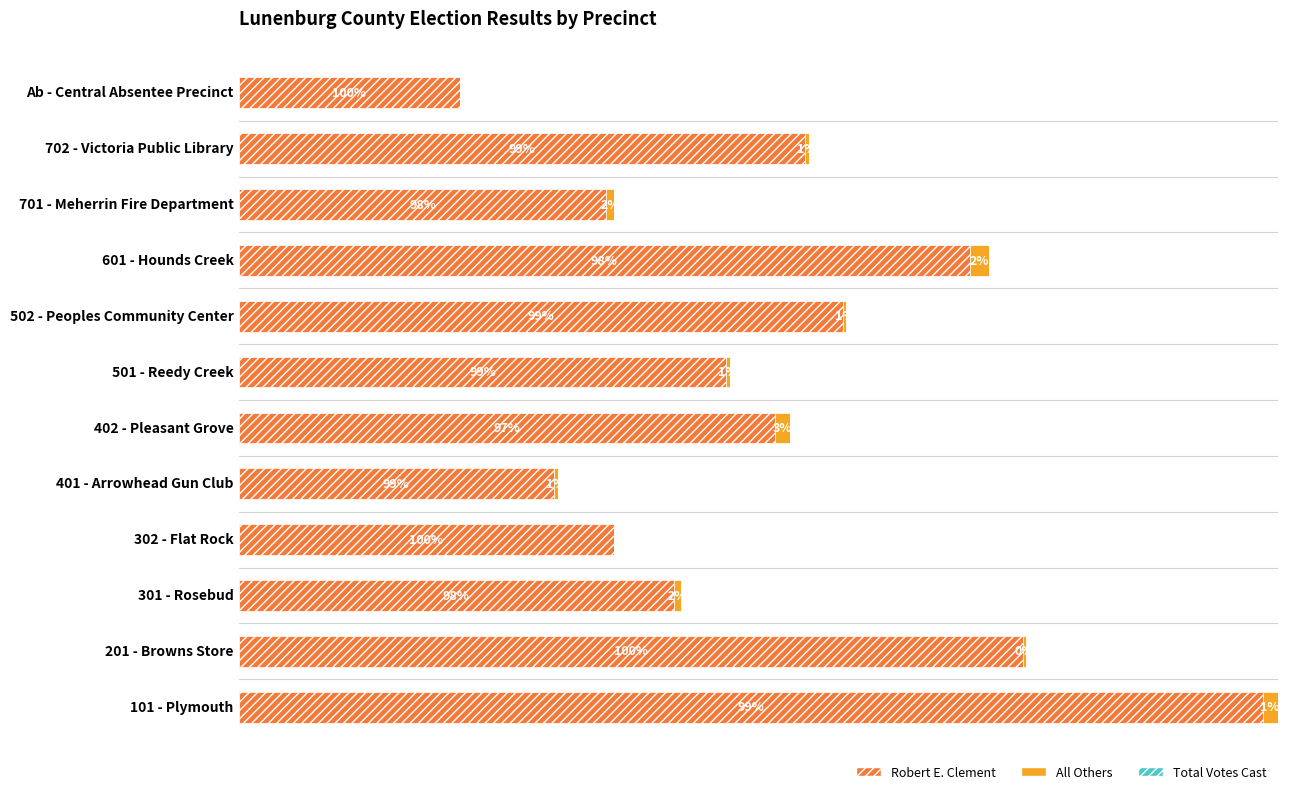

At which category is the sum across all series the highest?

101 - Plymouth